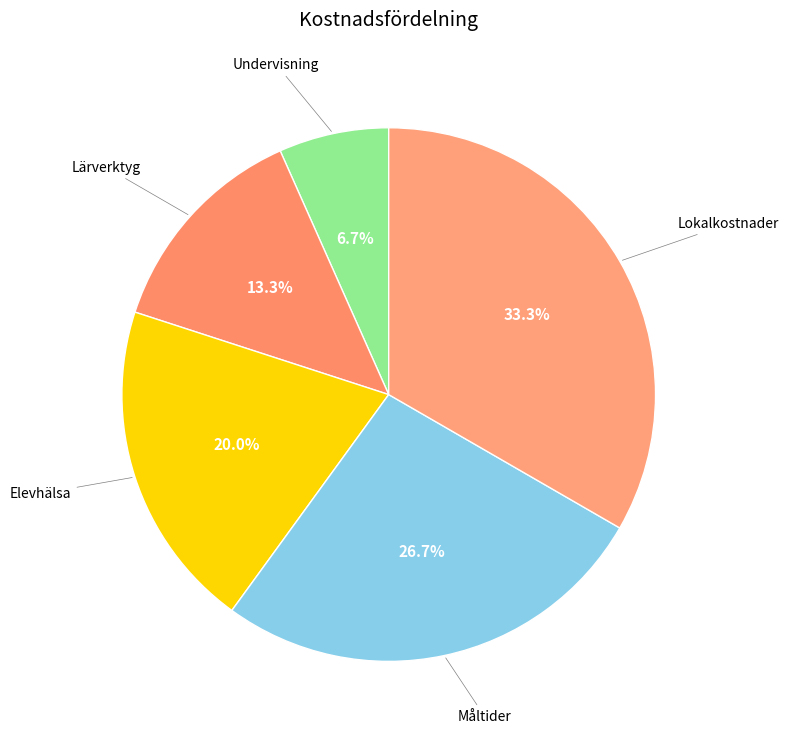

Count the number of slices in the pie.

5